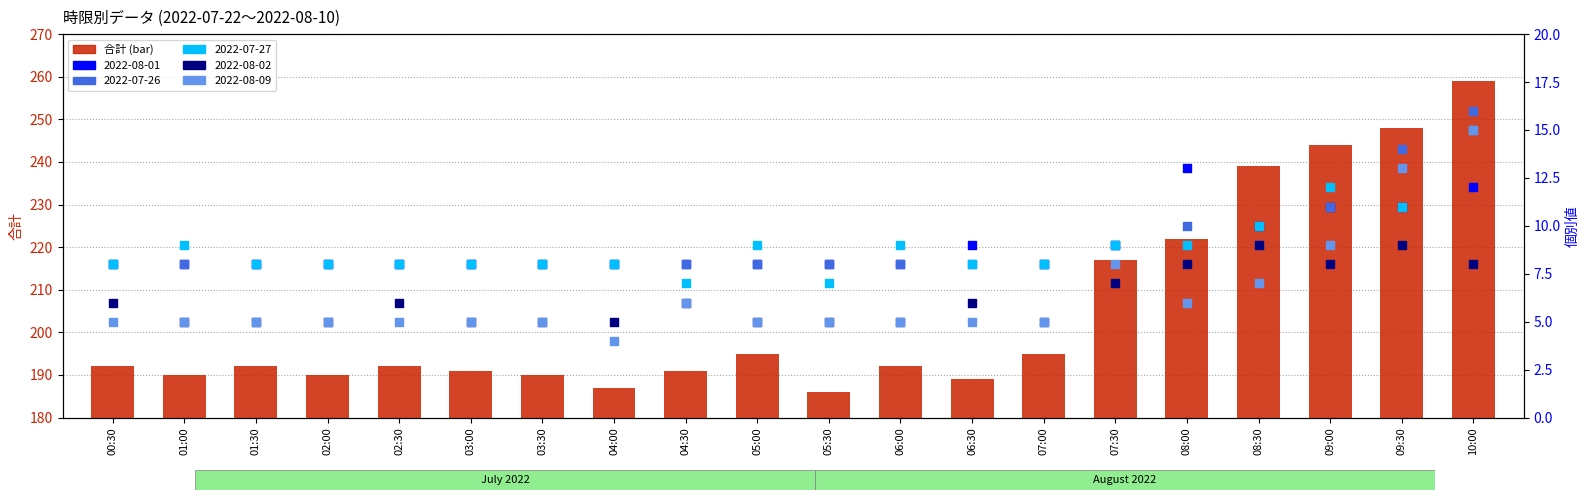

Which has a higher value, 06:00 or 09:30?

09:30